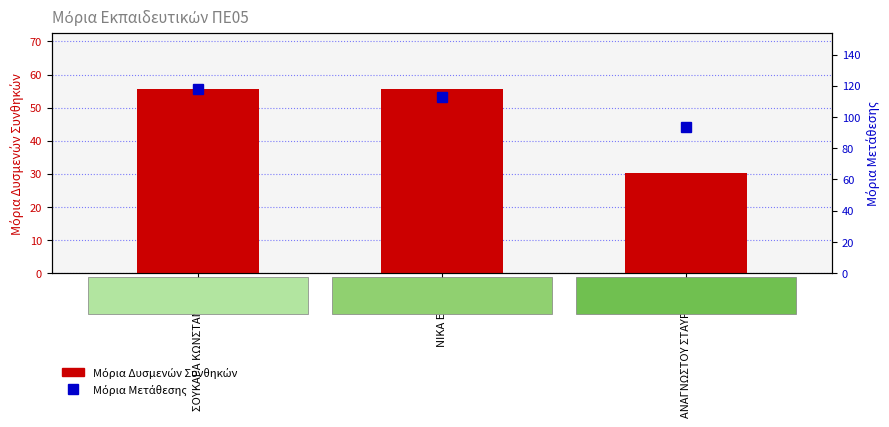

Which series has the widest spread of values?

Μόρια Δυσμενών Συνθηκών